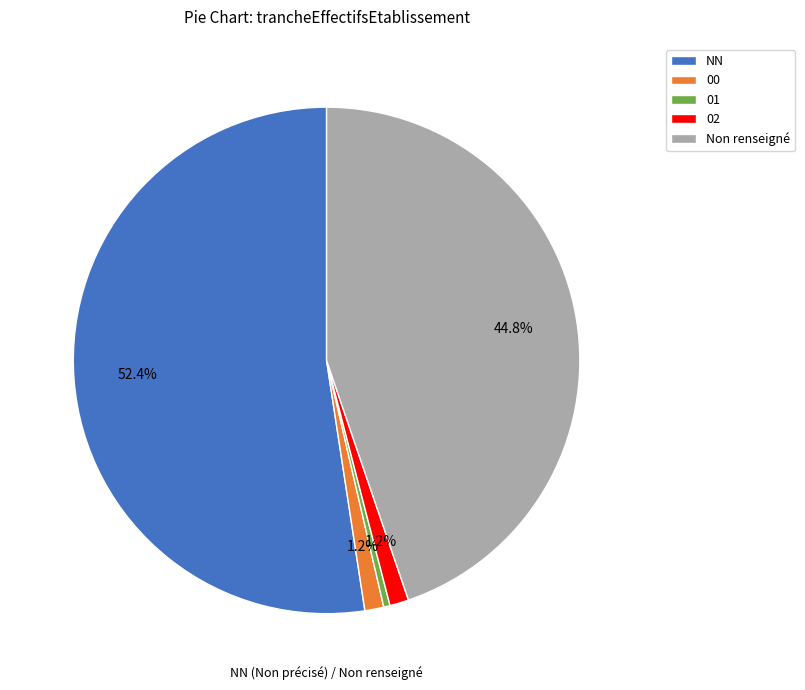

Count the number of slices in the pie.

5